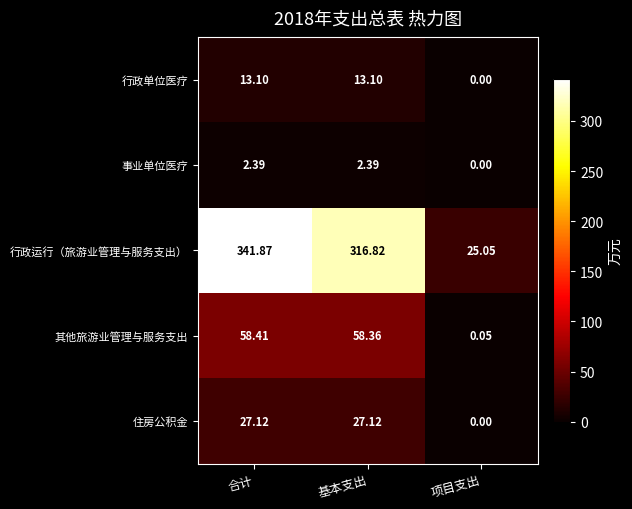

Which series changed the most between 合计 and 基本支出?

行政运行（旅游业管理与服务支出）